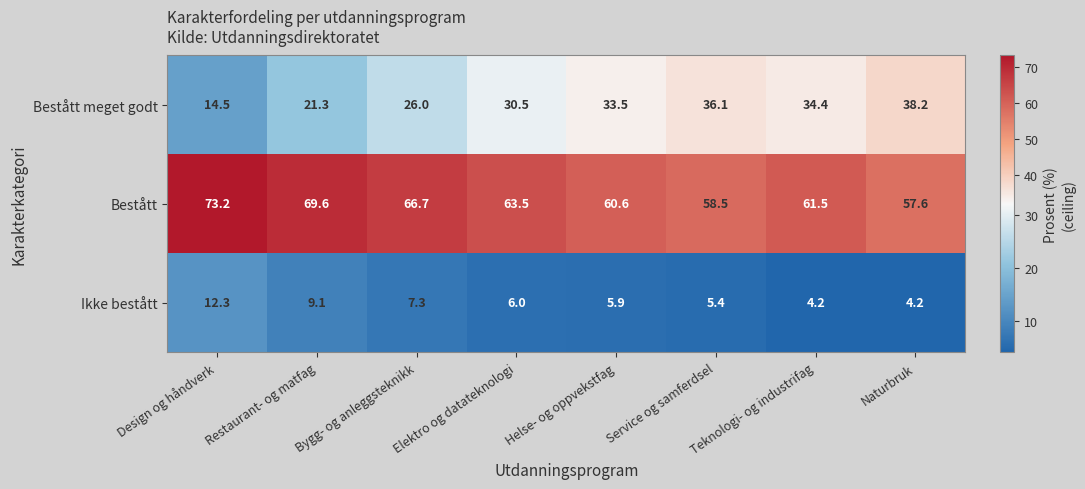

What is the total value across all series at Bygg- og anleggsteknikk?

100.0